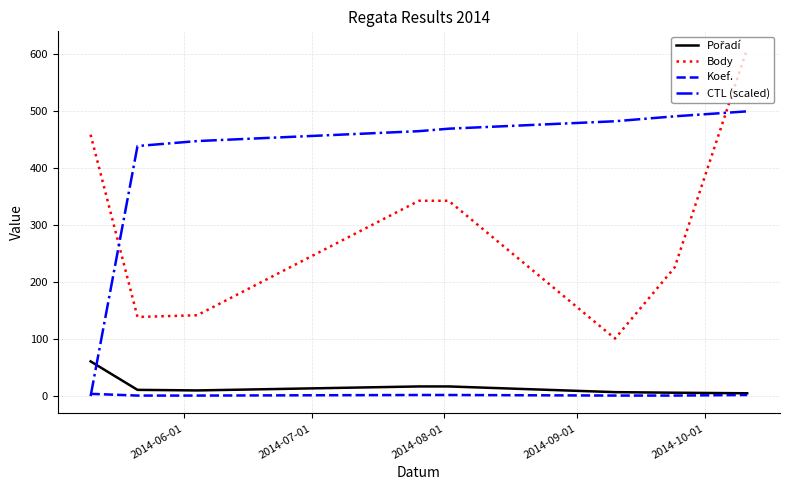

True or false: CTL (scaled) has more than 2 points higher than both neighbors.

False